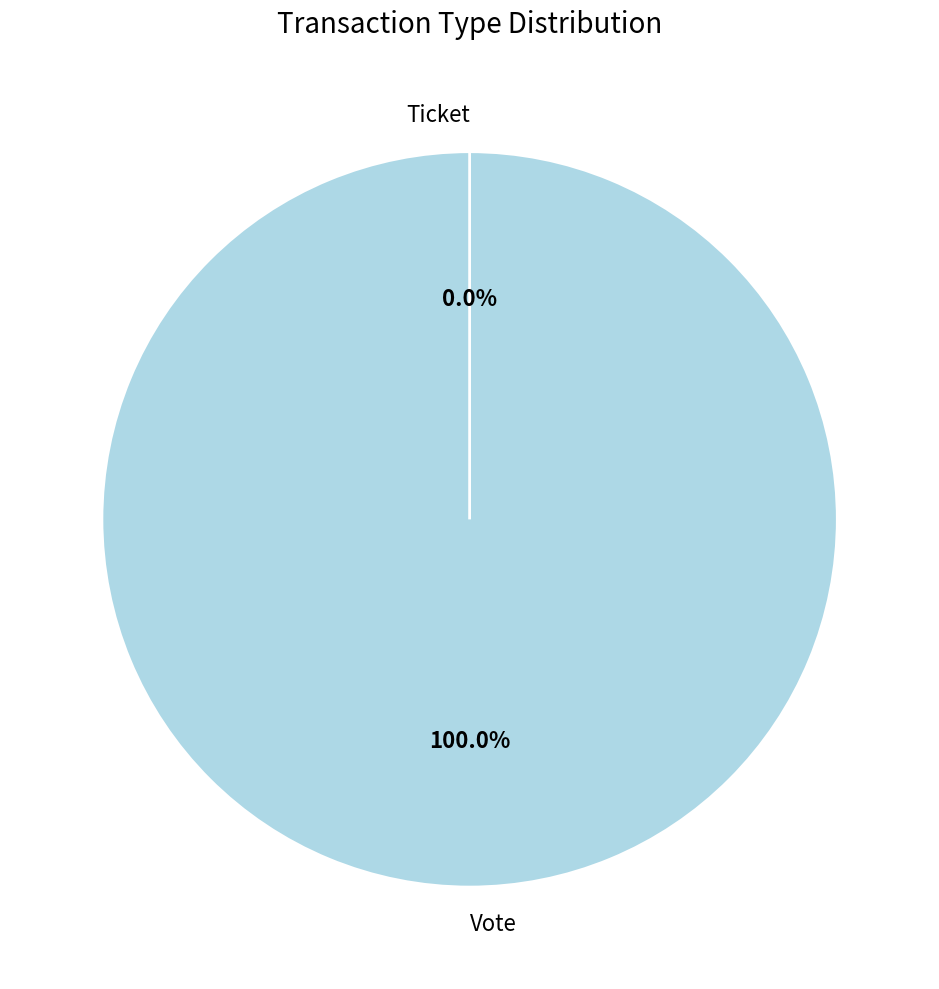

To the nearest percent, what is the combined percentage of Ticket and Vote?

100%